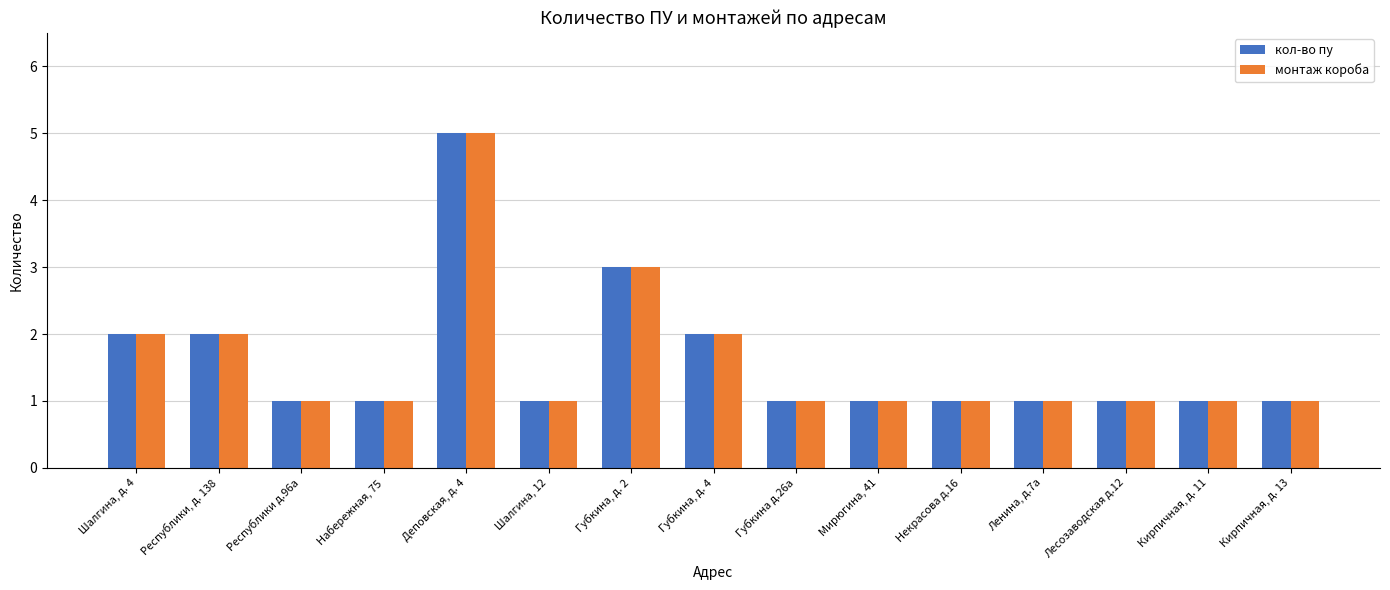

What are all the series names shown in the legend?

кол-во пу, монтаж короба